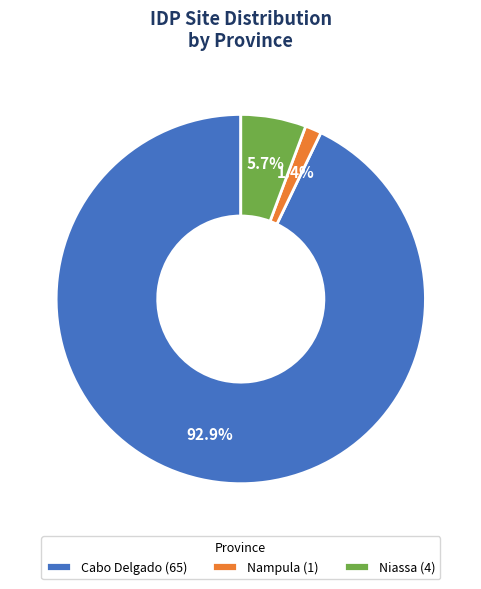

How many slices are in this pie chart?

3